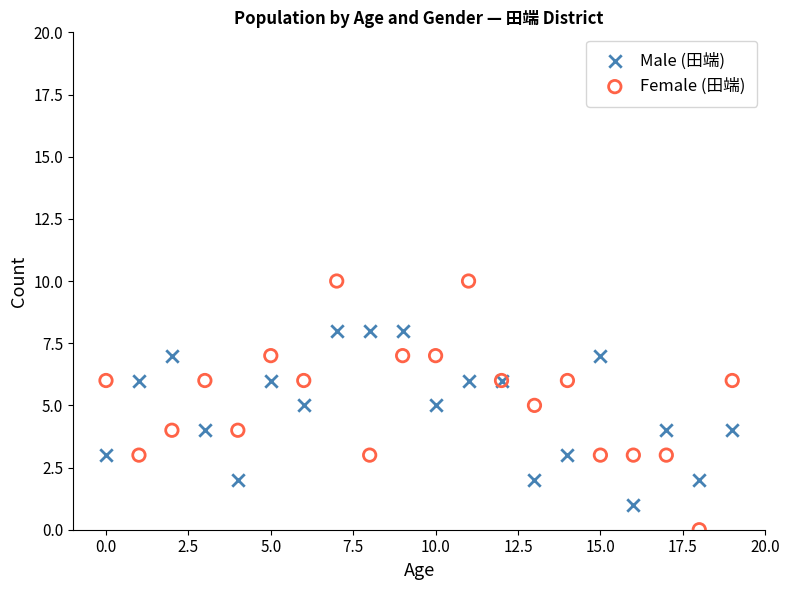

What are all the series names shown in the legend?

Male (田端), Female (田端)